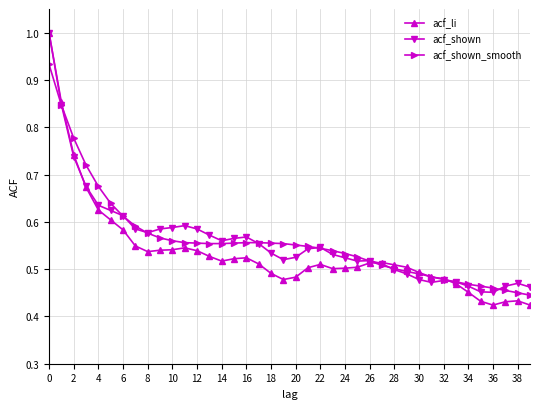

What is the highest value of the acf_shown series?

1.0